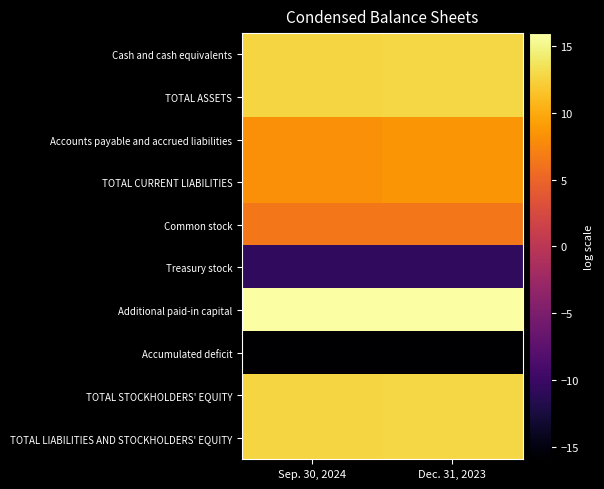

Between Sep. 30, 2024 and Dec. 31, 2023, which series saw the biggest shift?

Accounts payable and accrued liabilities